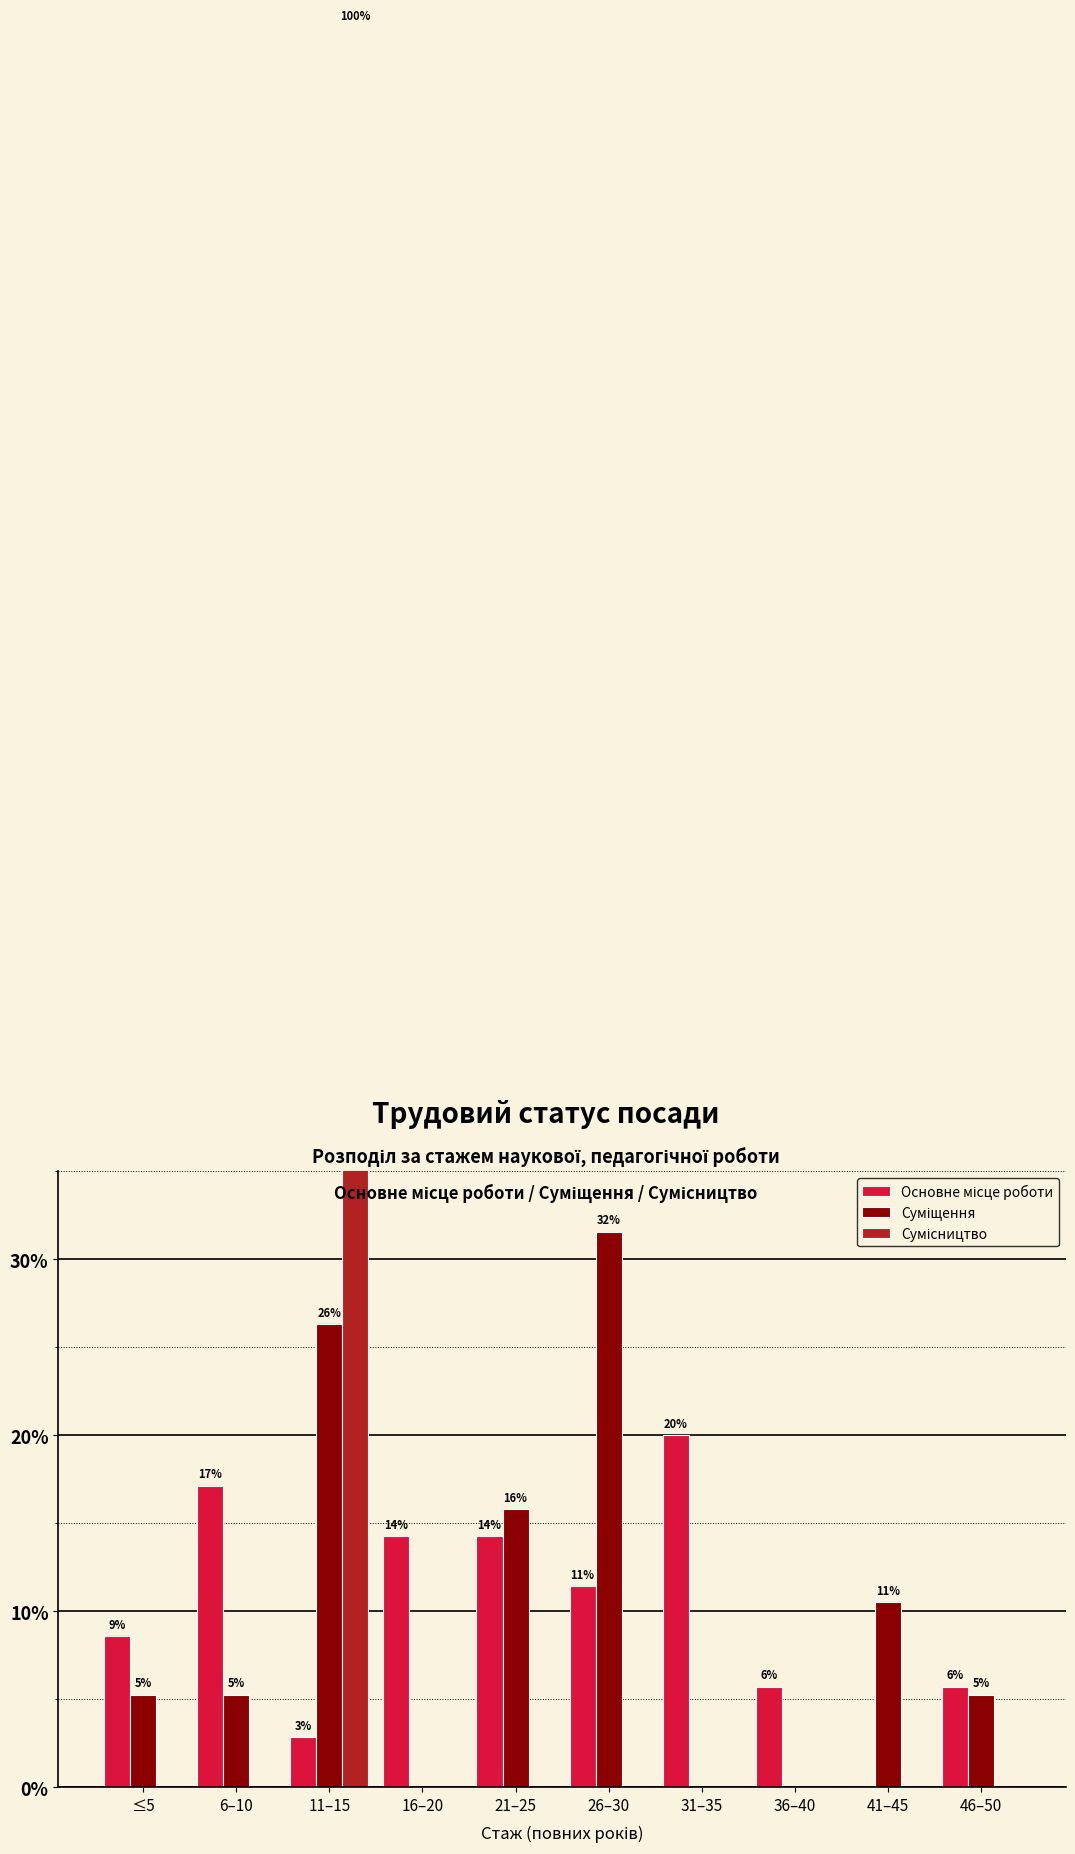

Is the value of Основне місце роботи at 41–45 greater than the value of Суміщення at 16–20?

No